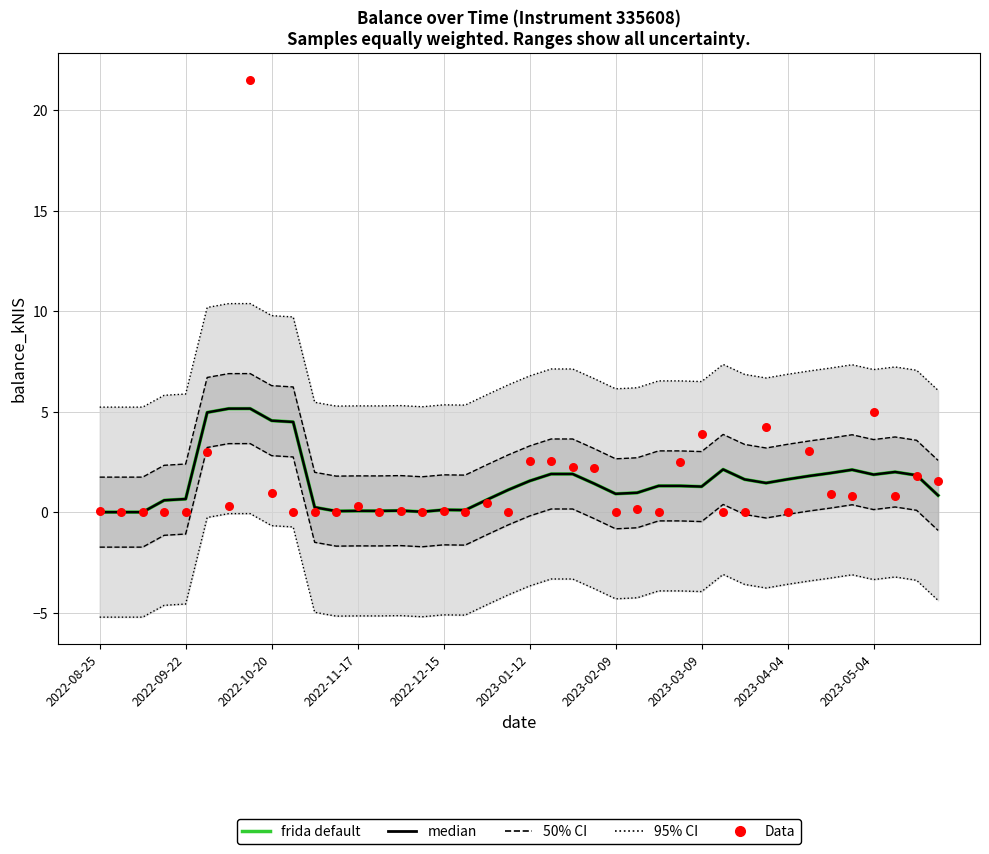

Which series has the largest Y range (max minus min)?

Data